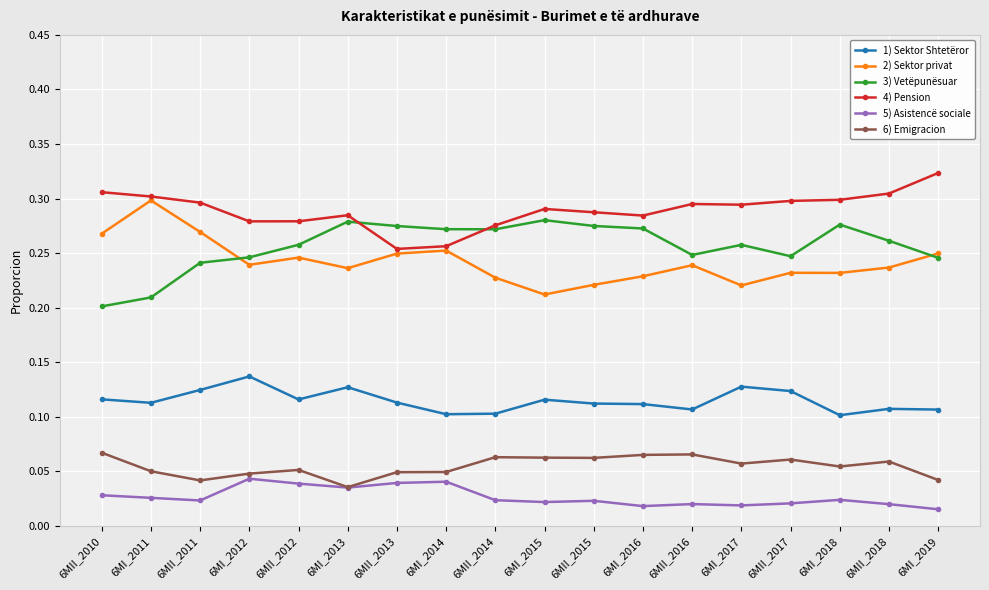

True or false: 5) Asistencë sociale and 4) Pension intersect in this chart.

False